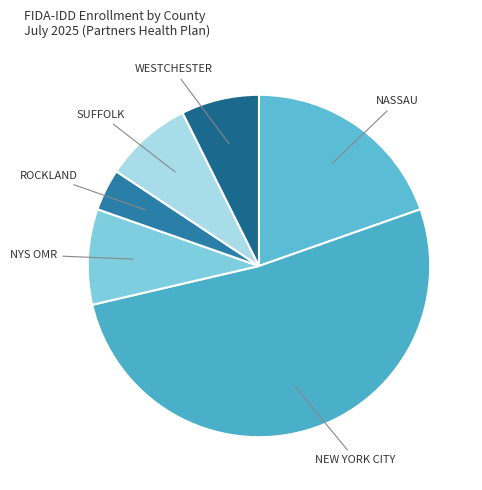

Between NEW YORK CITY and NASSAU, which is larger?

NEW YORK CITY